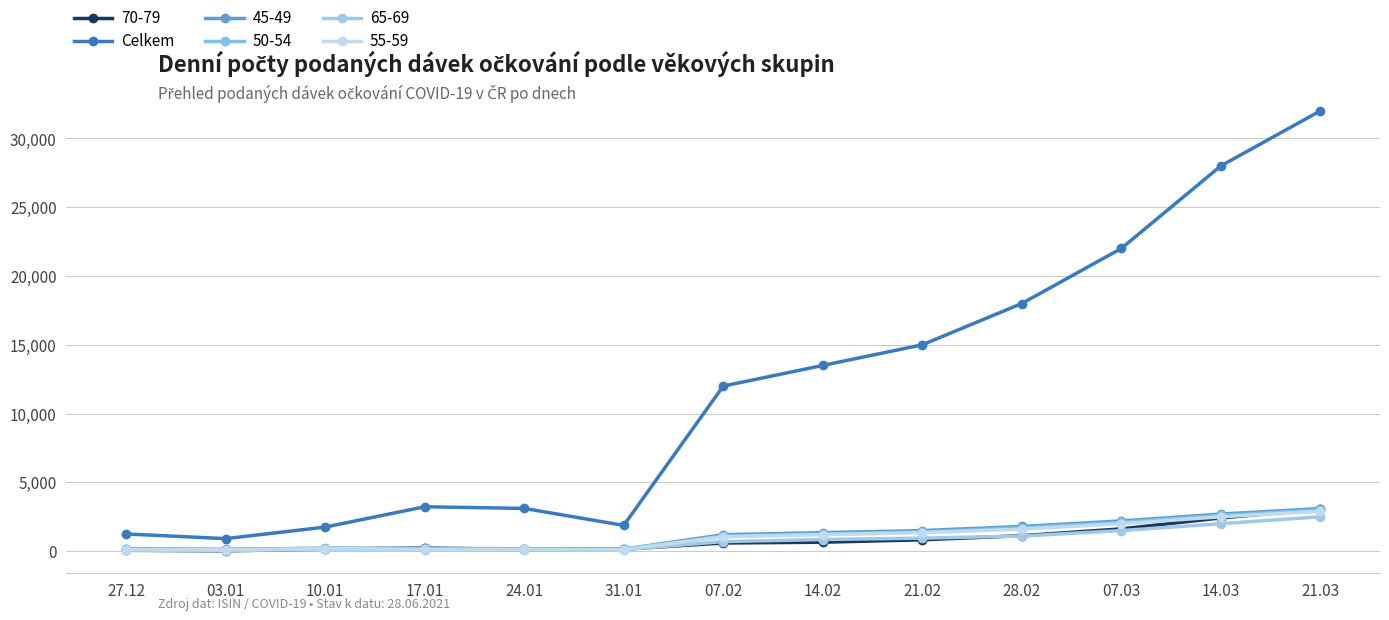

What is the maximum value shown in the chart?

32000